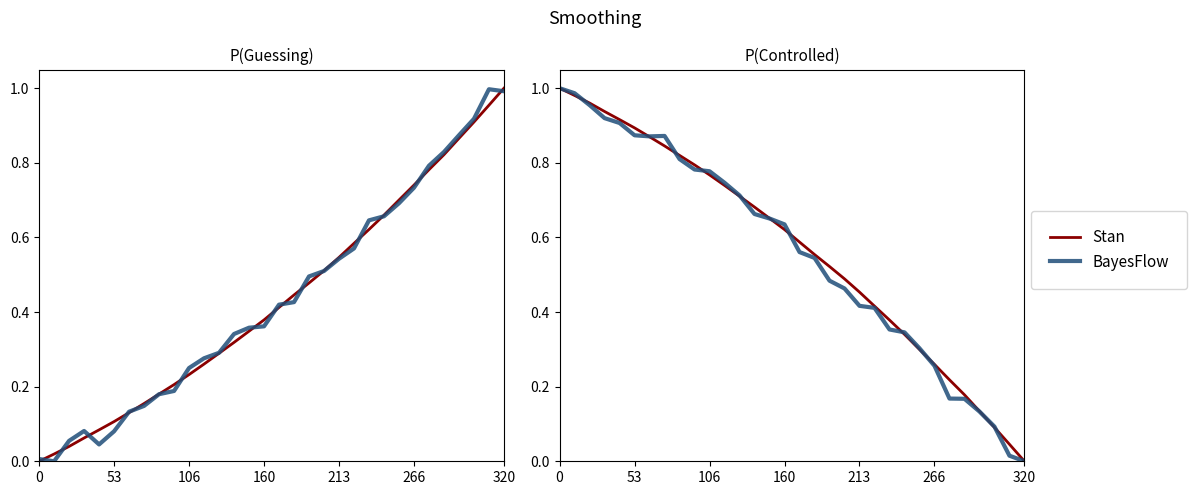

What is the difference between the maximum and minimum values in the Stan series?

1.0